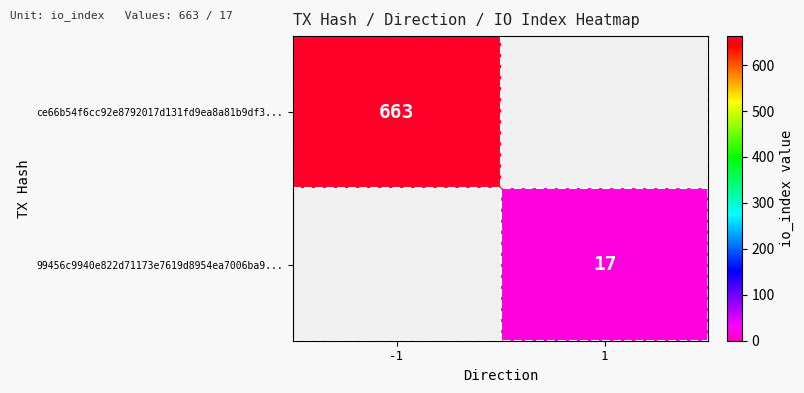

The 99456c9940e822d71173e7619d8954ea7006ba9... series shows 24 at 1. True or false?

False